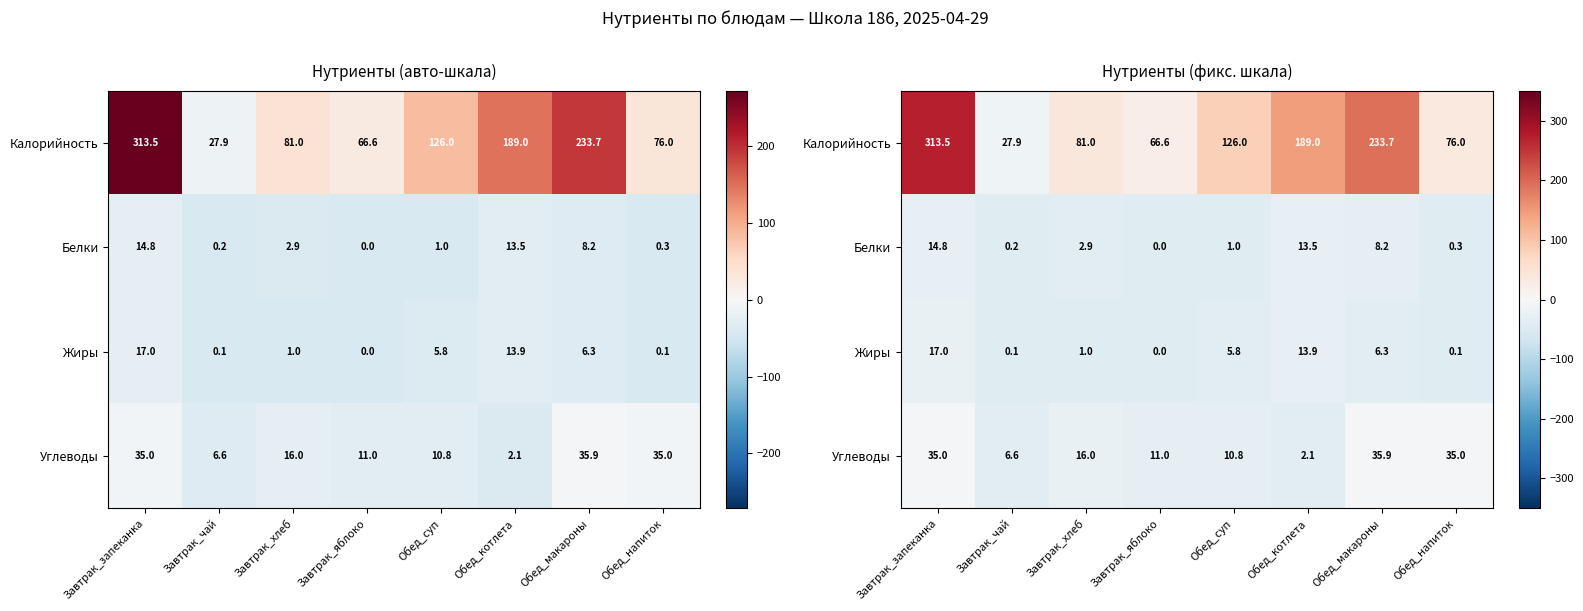

What is the spread (max minus min) of values at Завтрак_яблоко?

66.6